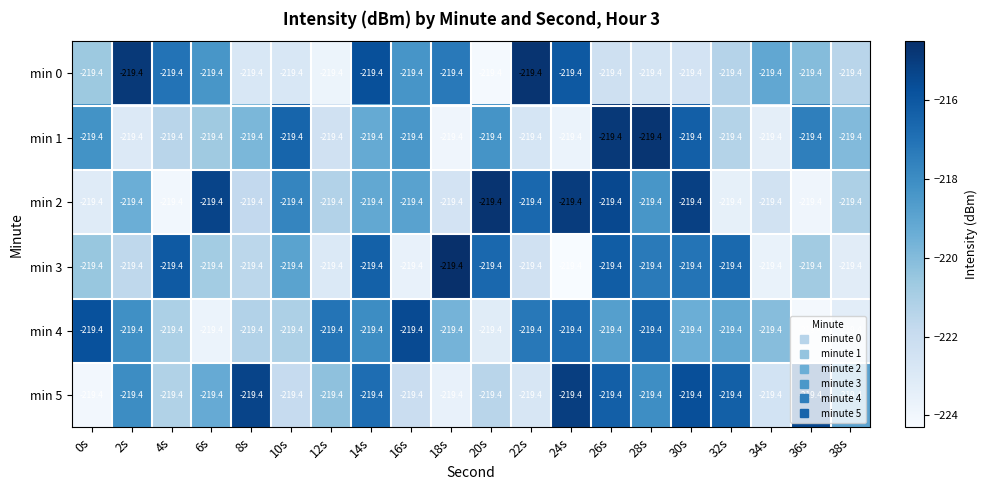

What is the difference between the maximum and minimum values in the min 2 series?

9.4